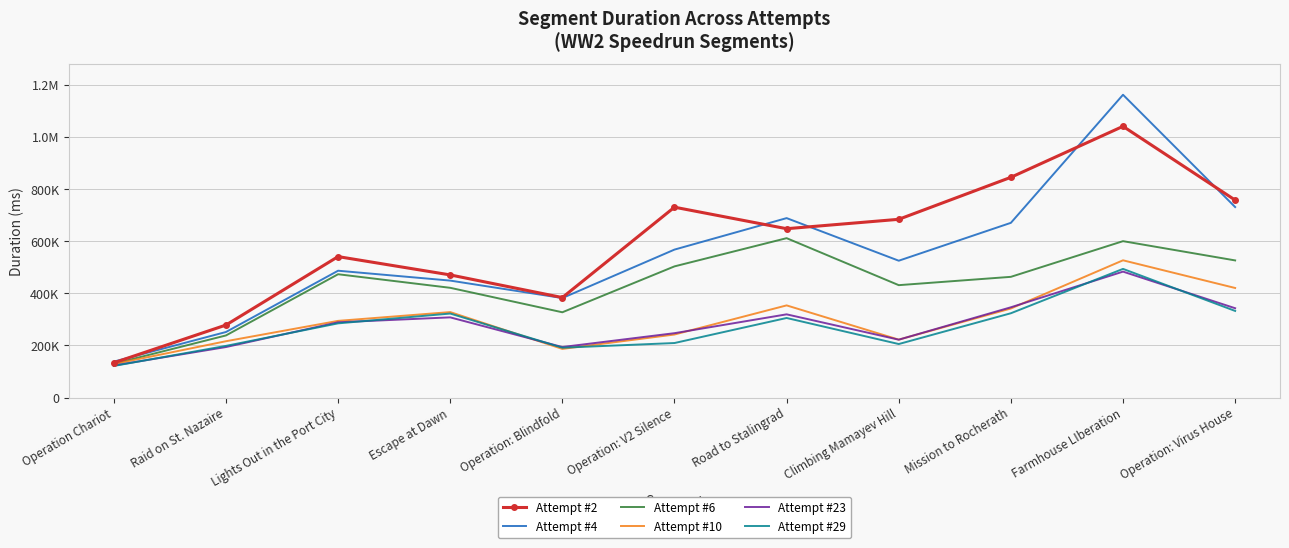

The value of Attempt #29 at Farmhouse LIberation is 337135. True or false?

False